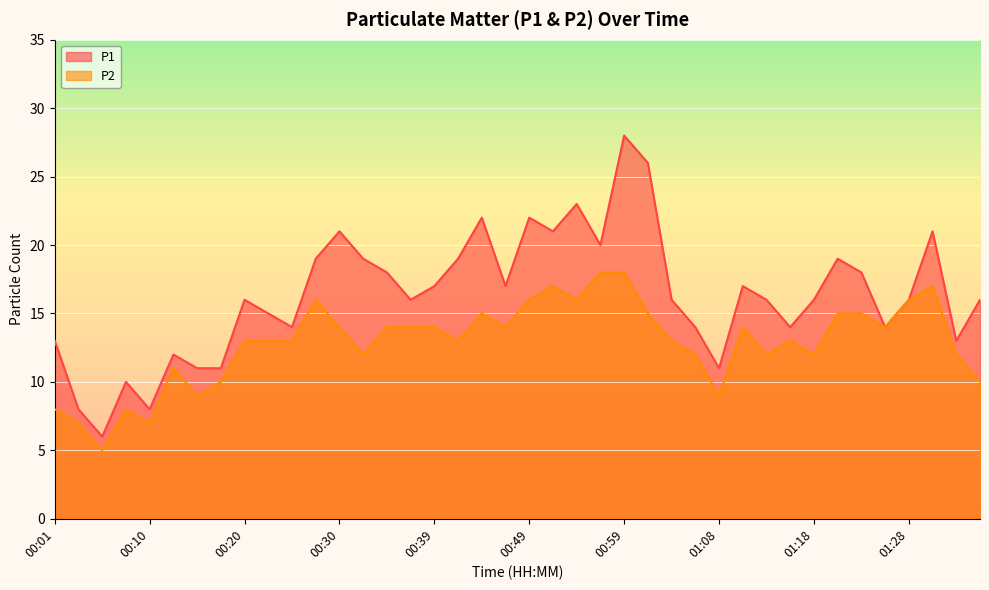

What is the label of the 30th point from the right?

00:25